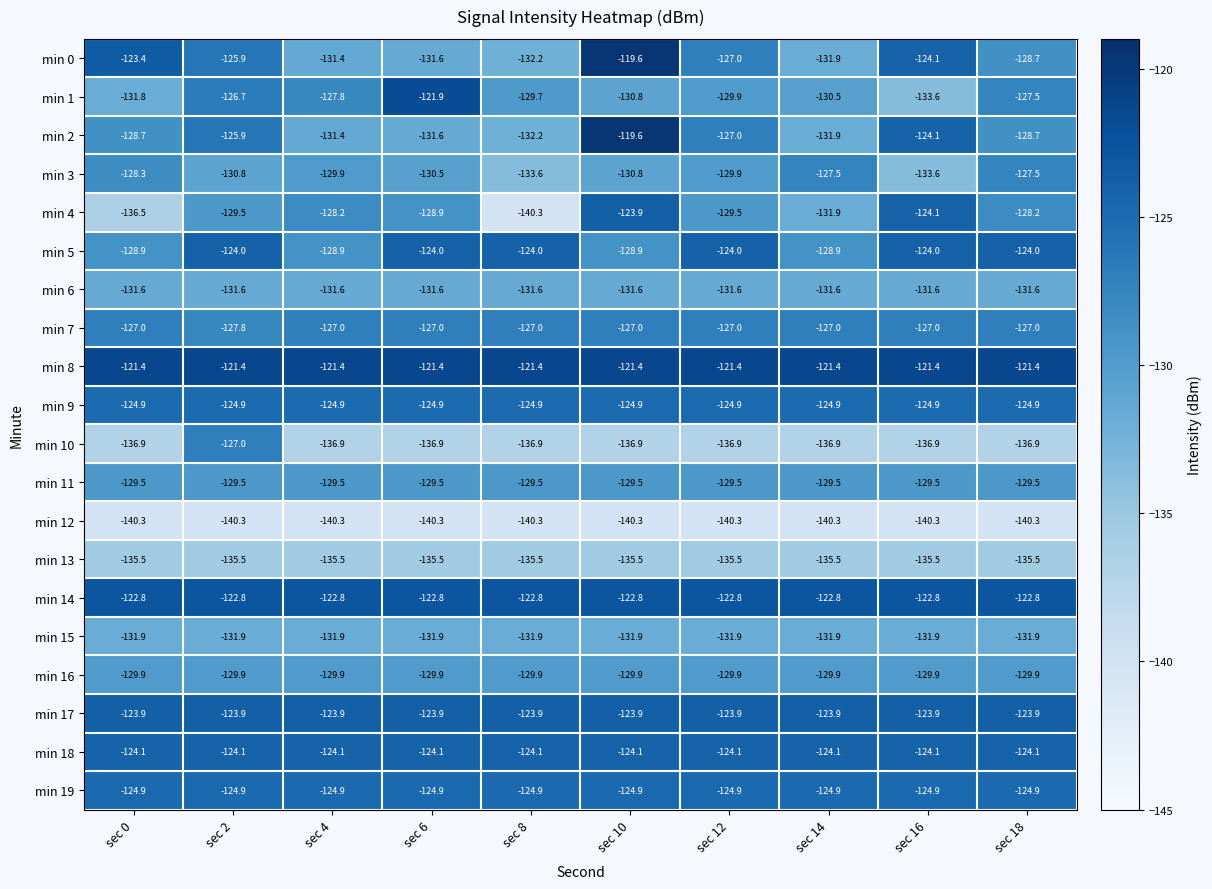

What is the sum of all min 5 values?

-1259.6